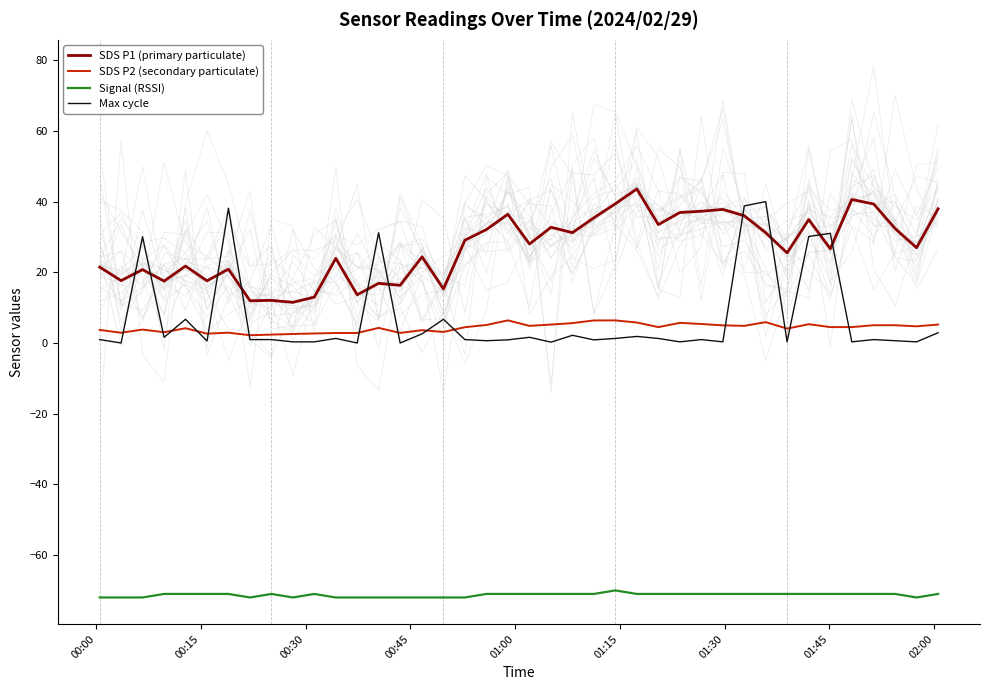

In SDS P1 (primary particulate), how many points are higher than both neighbors (excluding endpoints)?

13